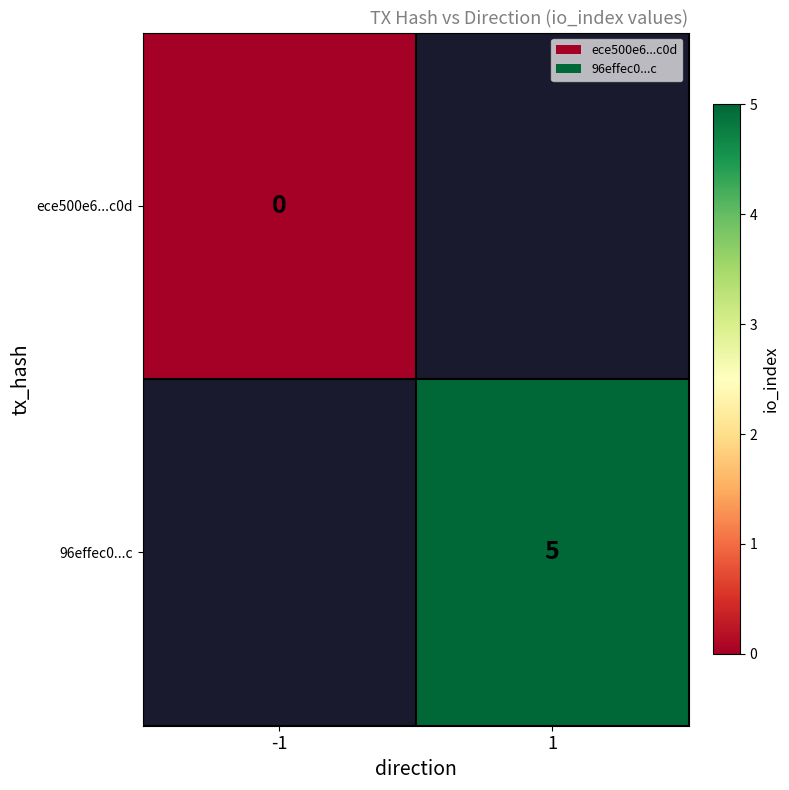

How many categories are shown in the chart?

2